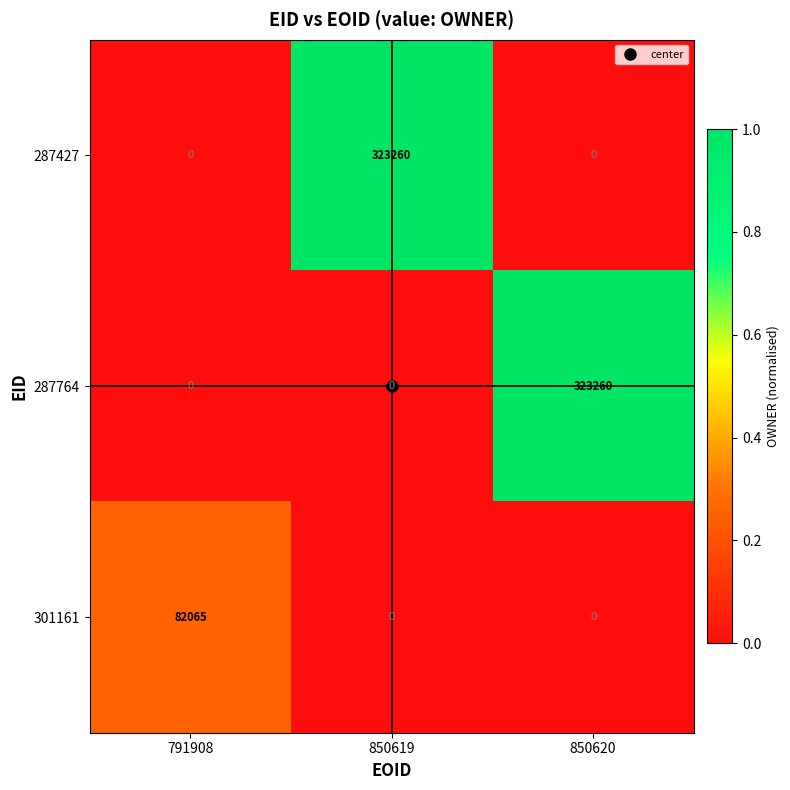

What is the spread (max minus min) of values at 850620?

323260